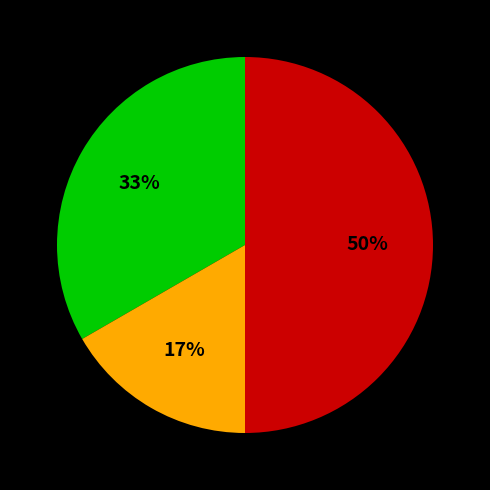

To the nearest percent, what is the average slice percentage?

33%